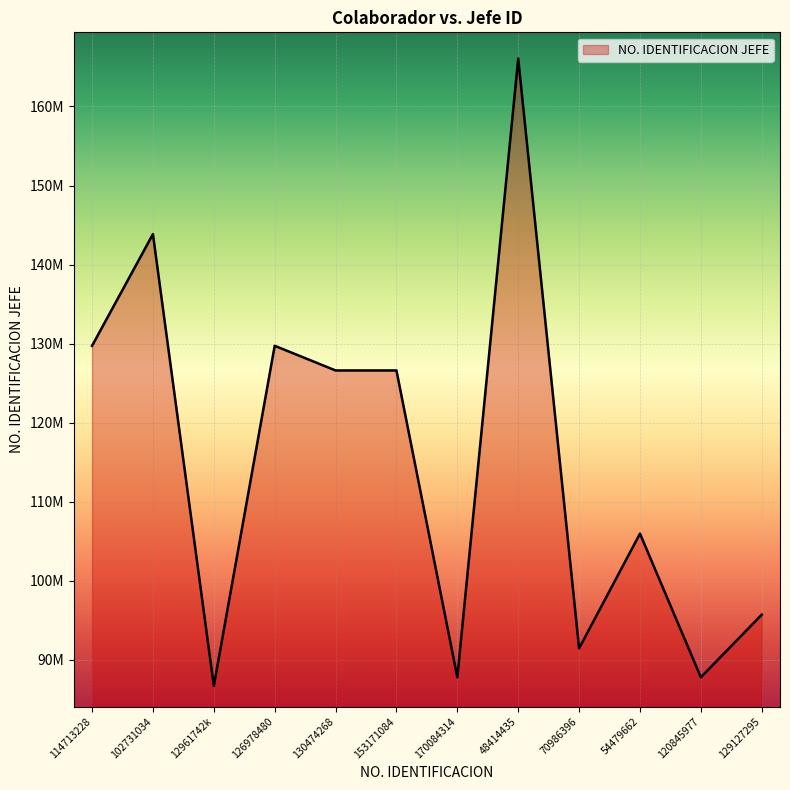

Does the chart display data point markers on the line(s)?

No